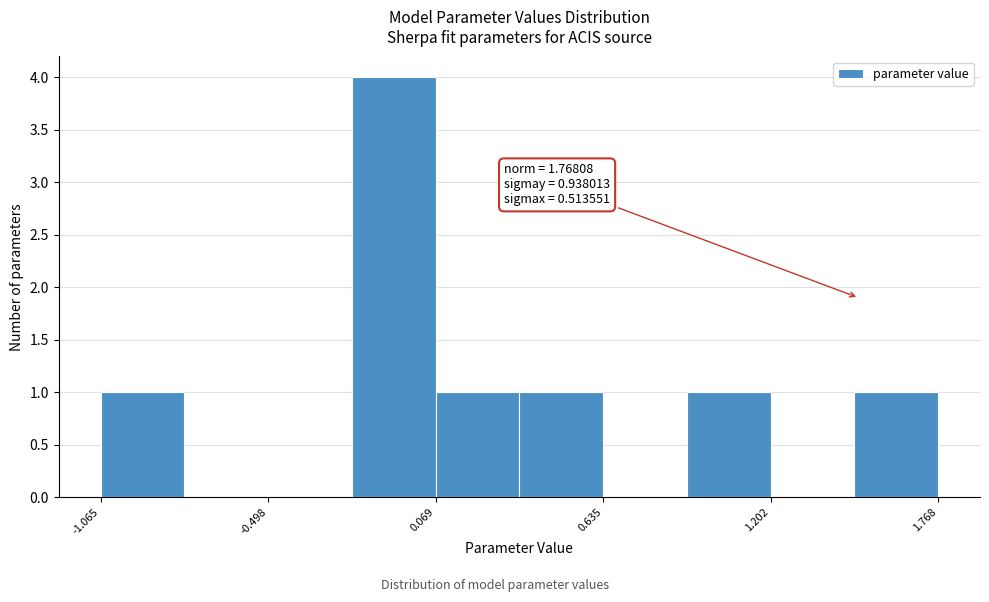

Read against the x-axis, roughly where is the centre of the tallest bar?

-0.1